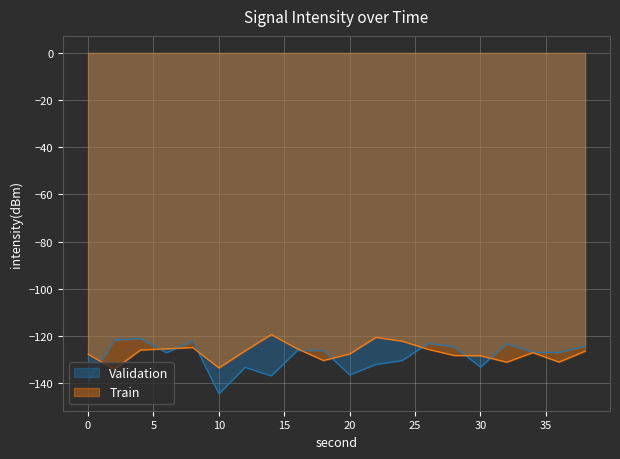

At which label does Validation reach its minimum?

10